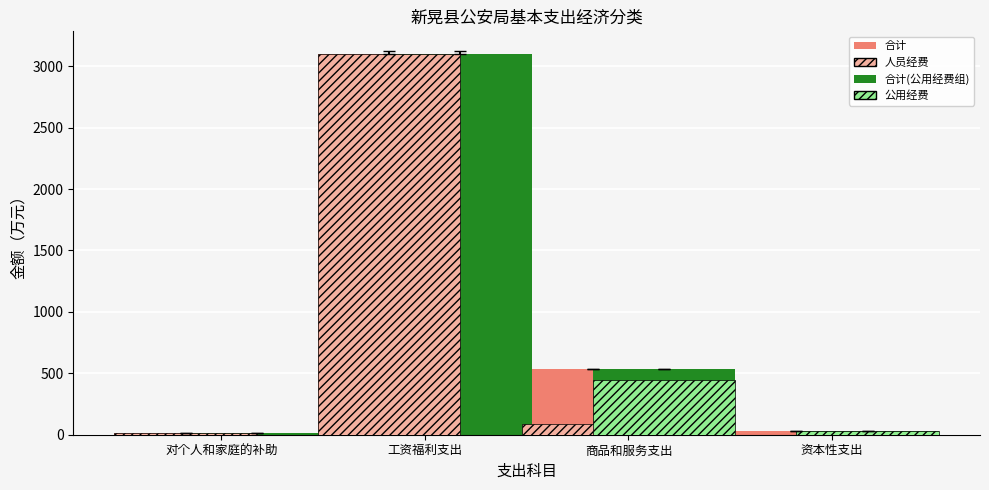

What is the total value across all series at 商品和服务支出?

1595.0